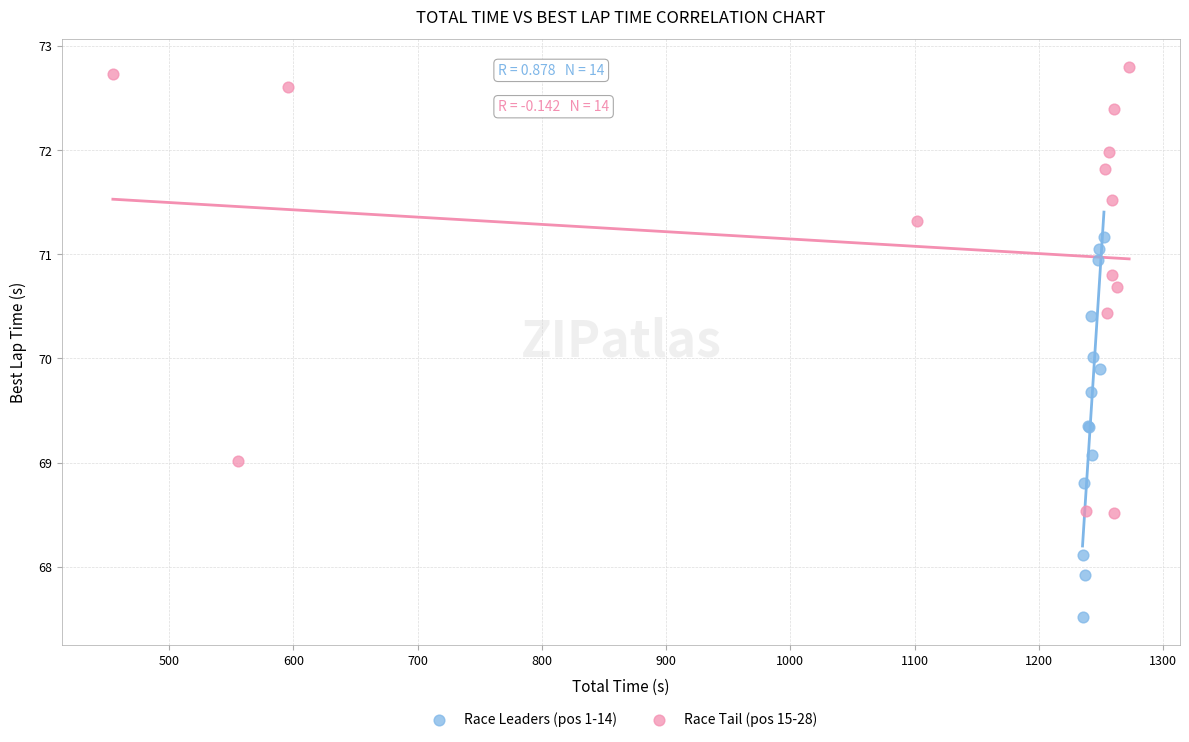

Which series contains the lowest Y value?

Race Leaders (pos 1-14)